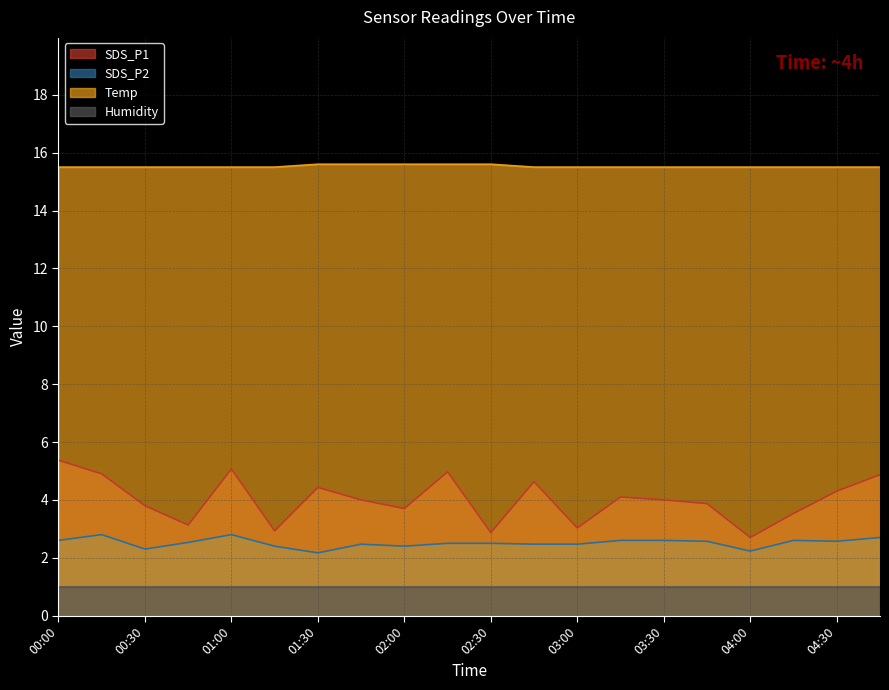

True or false: Temp has a value of 15.5 at 03:45.

True